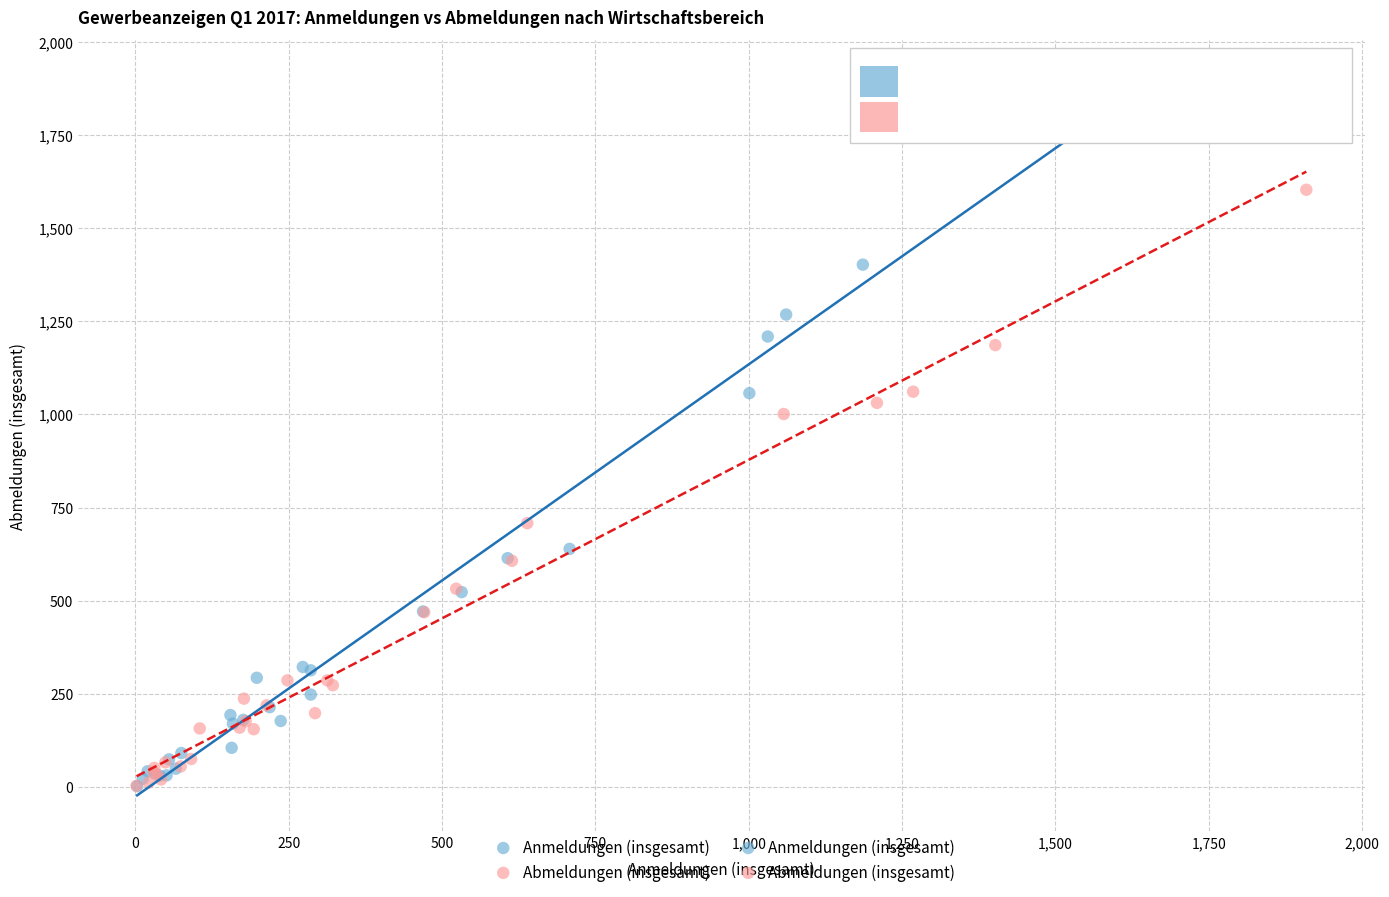

Which series contains the highest Y value?

Anmeldungen (insgesamt)